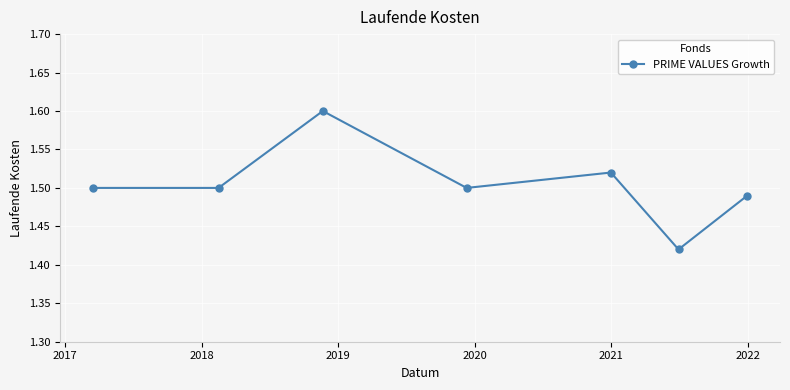

Count the values in the range 1 to 2.

7